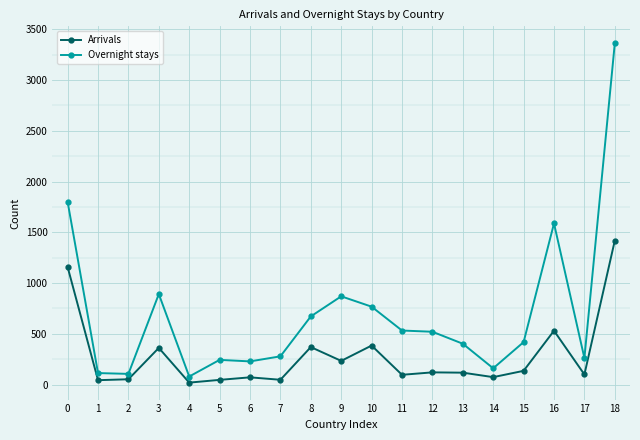

At how many categories does at least one series exceed 1002?

3